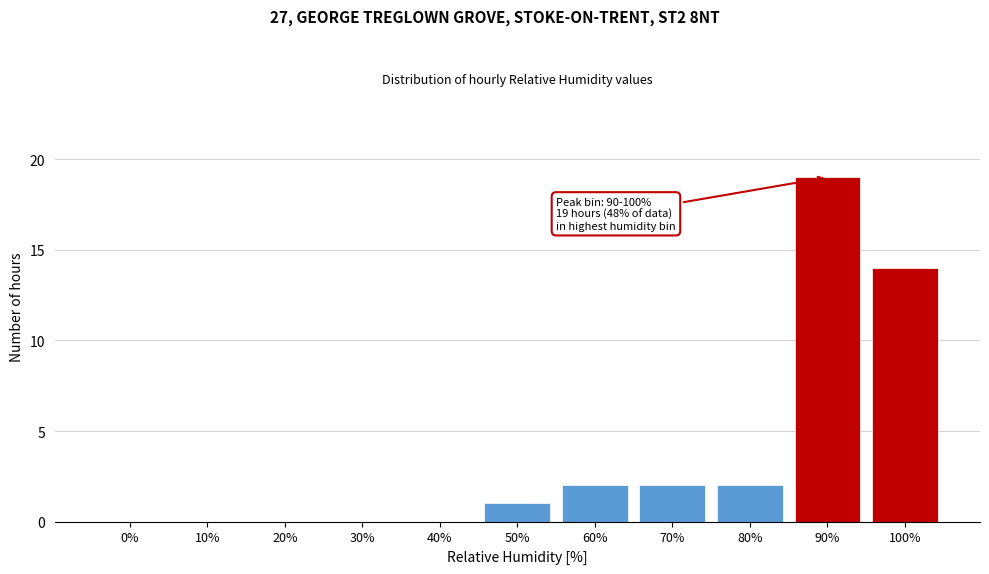

Reading right to left, extract all data points from this chart.

100%=14	90%=19	80%=2	70%=2	60%=2	50%=1	40%=0	30%=0	20%=0	10%=0	0%=0